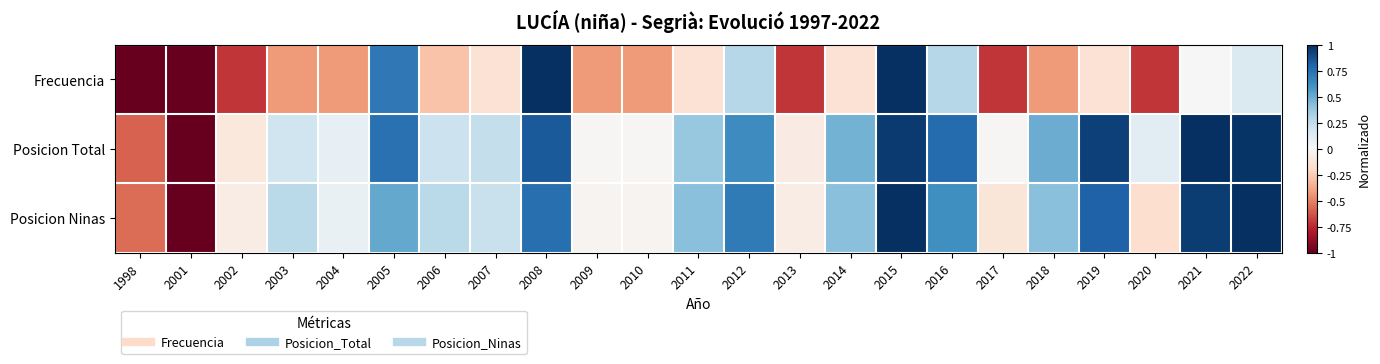

What is the total value across all series at 2020?

-0.8